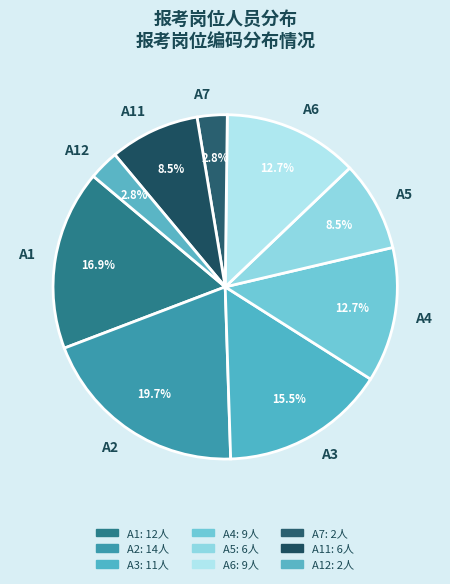

Is it true that A4 is 13% of the pie?

True